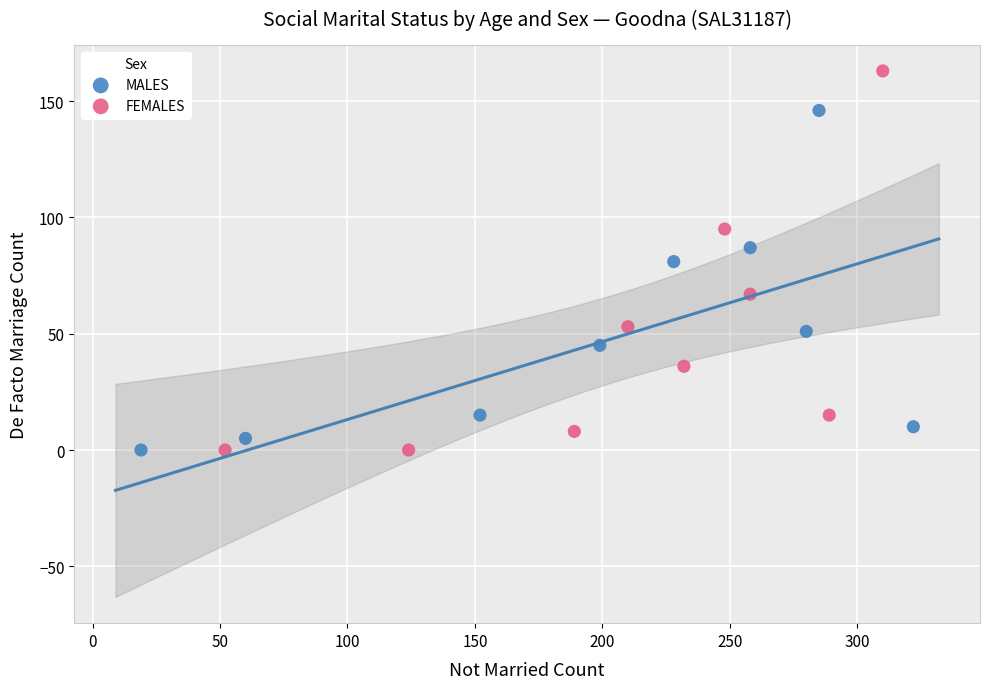

Which series has the widest spread of Y values?

FEMALES